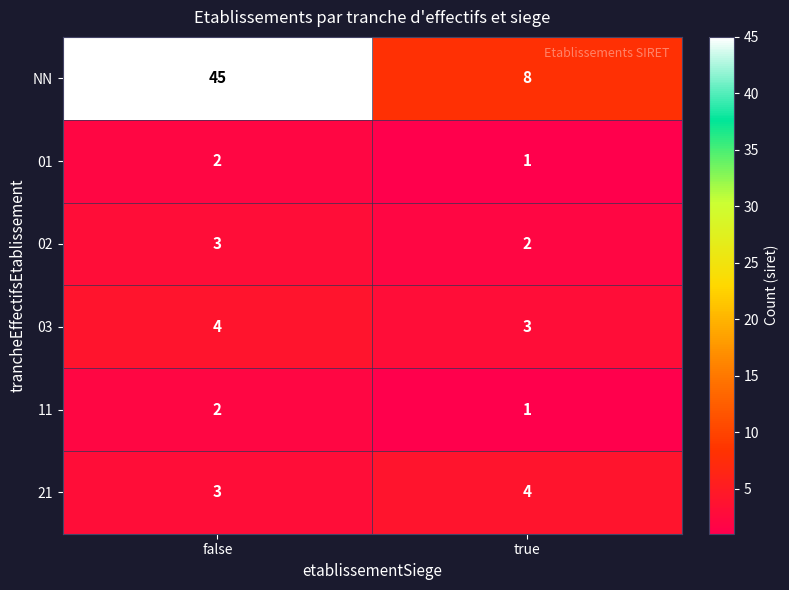

Count the number of data series in this chart.

6